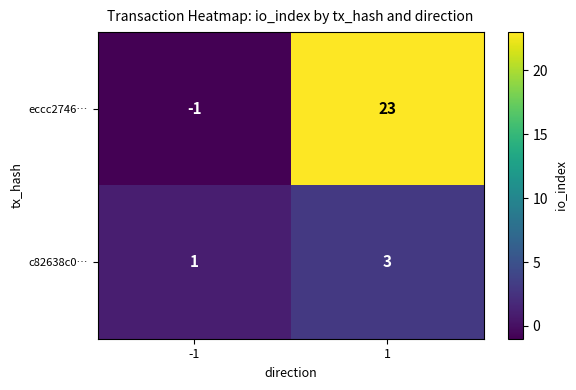

The value of c82638c0… at -1 is 2. True or false?

False